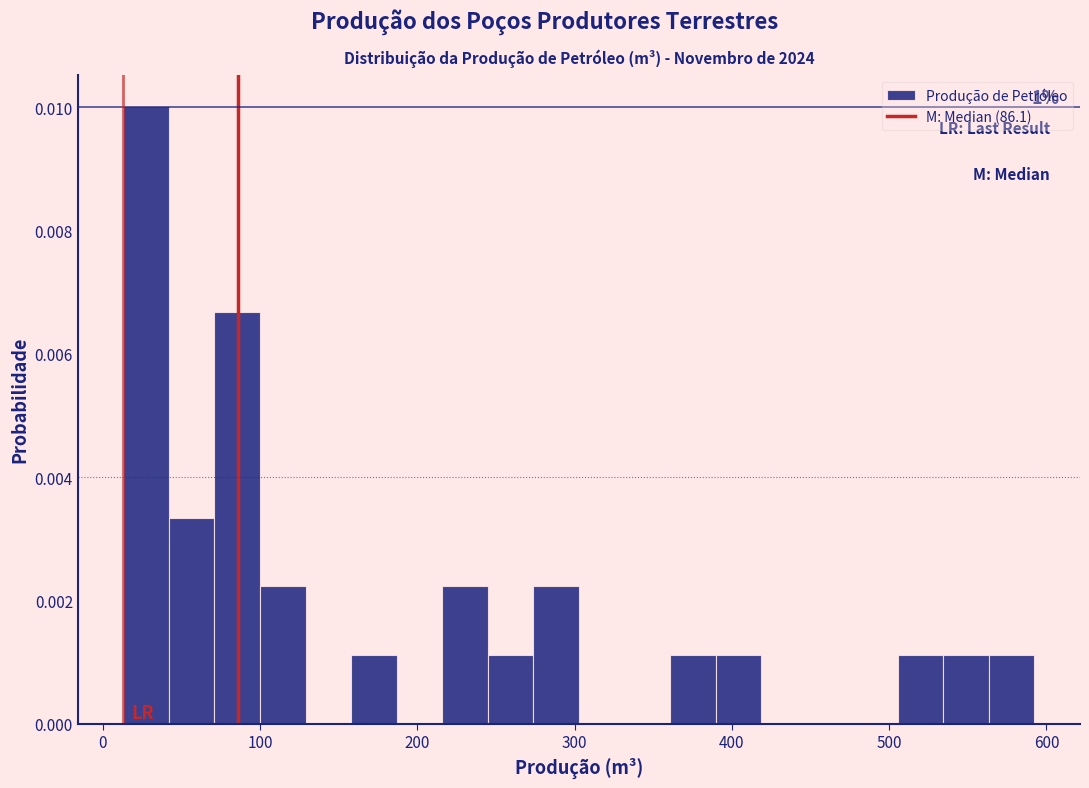

Around what value on the x-axis is the tallest bar? Give the approximate position of its centre, as read against the axis.

30